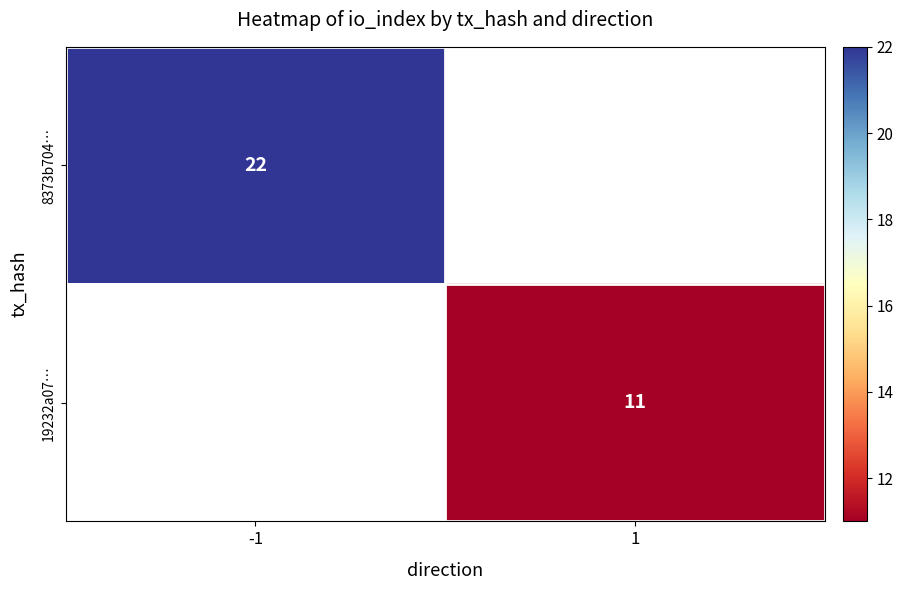

The value of 8373b704… at -1 is 22. True or false?

True